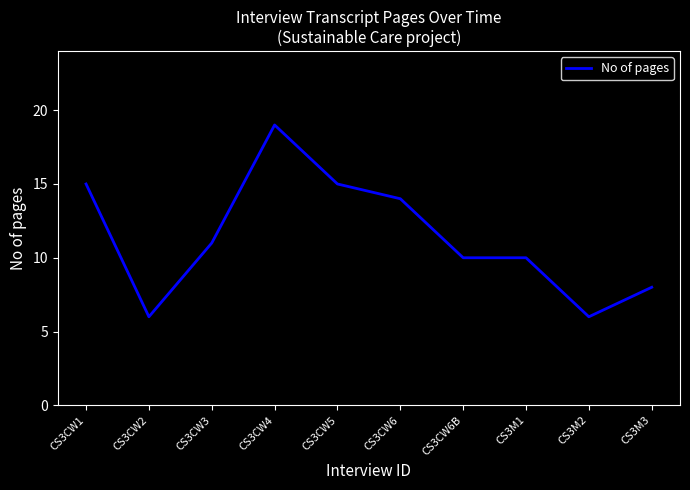

Where is the data nearest to the value 12?

CS3CW3